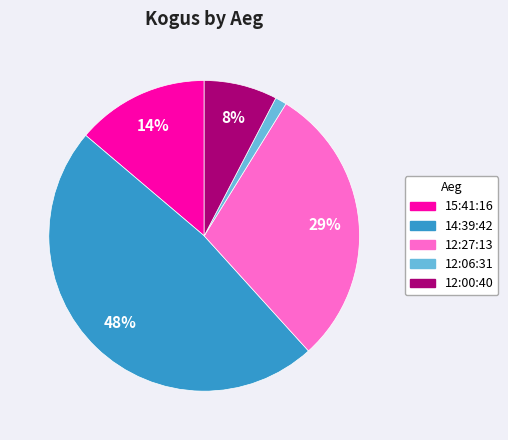

The 15:41:16 slice represents 5% of the pie. True or false?

False